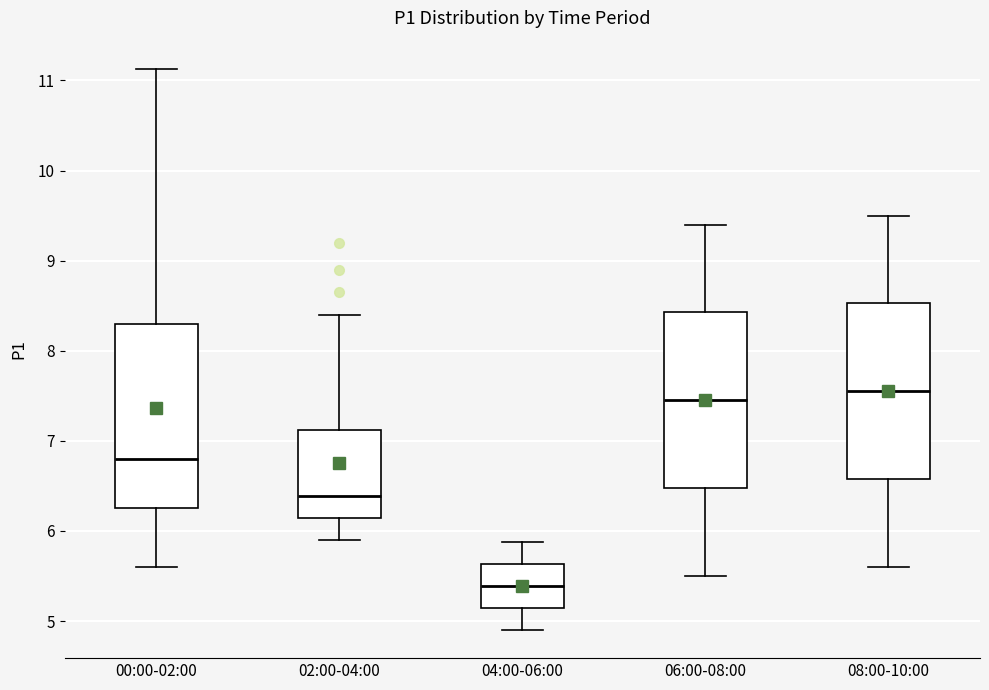

Where does the median line of the box for 02:00-04:00 sit on the y-axis? The values are not printed on the chart, so give them approximately, as read against the axis.

6.4